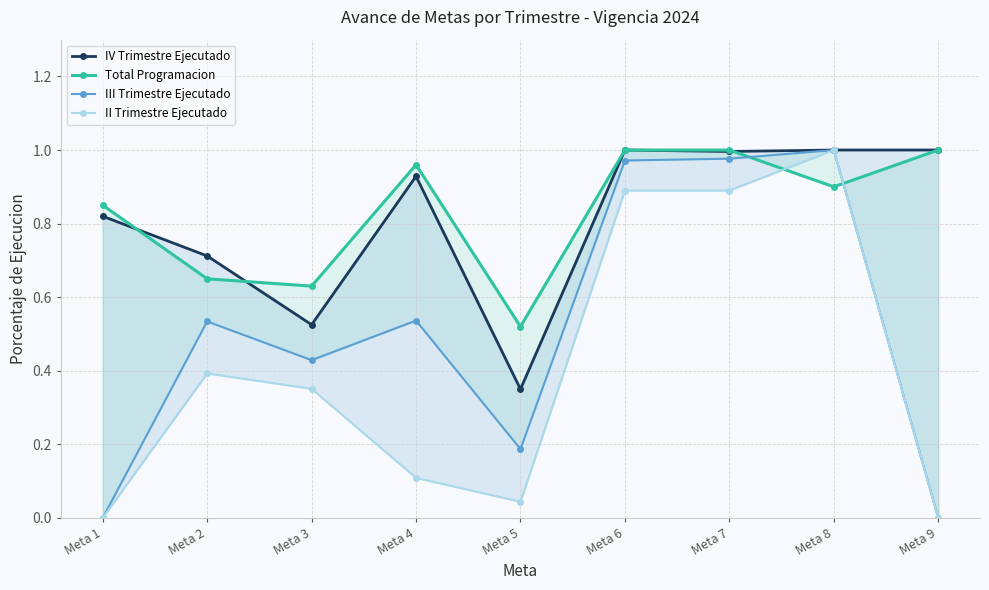

What is the sum of the III Trimestre Ejecutado values at Meta 8 and Meta 3?

1.4